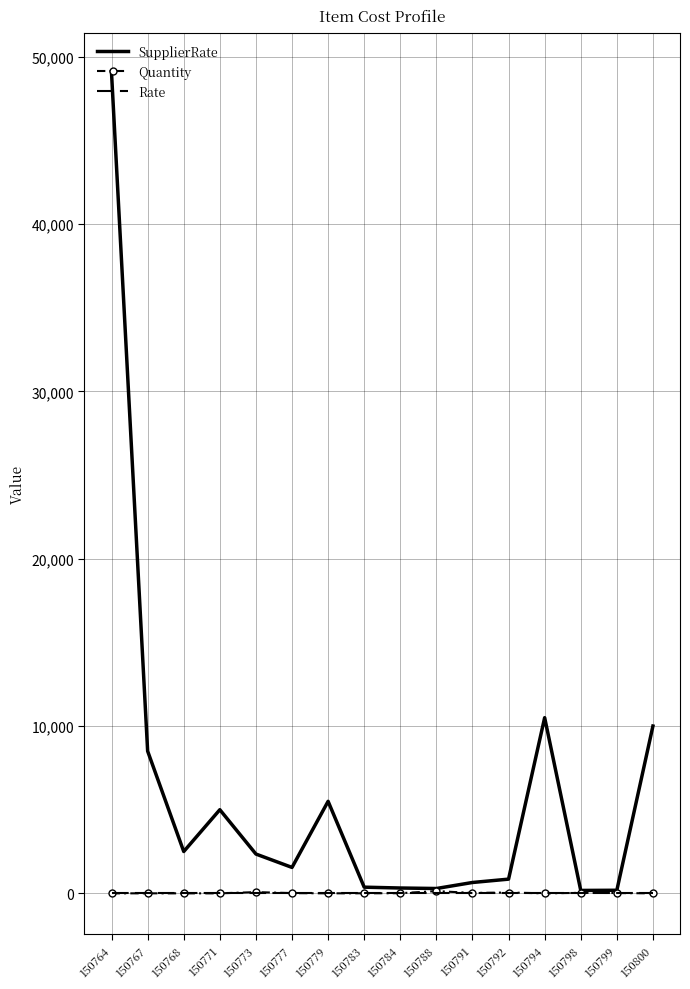

At which label does Quantity first exceed 10?

150773